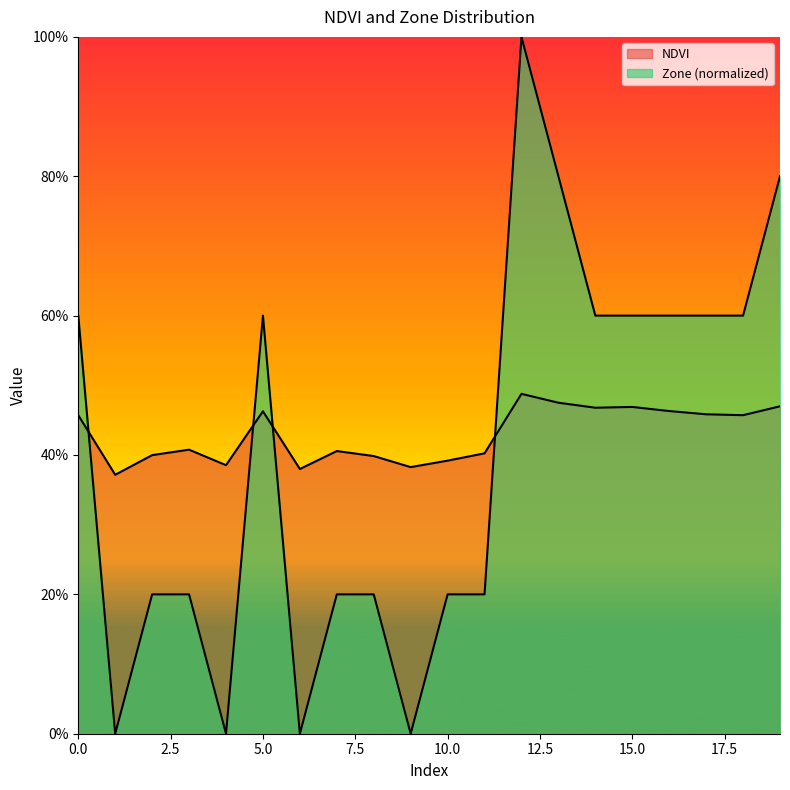

Which series changed the most between 15 and 16?

NDVI